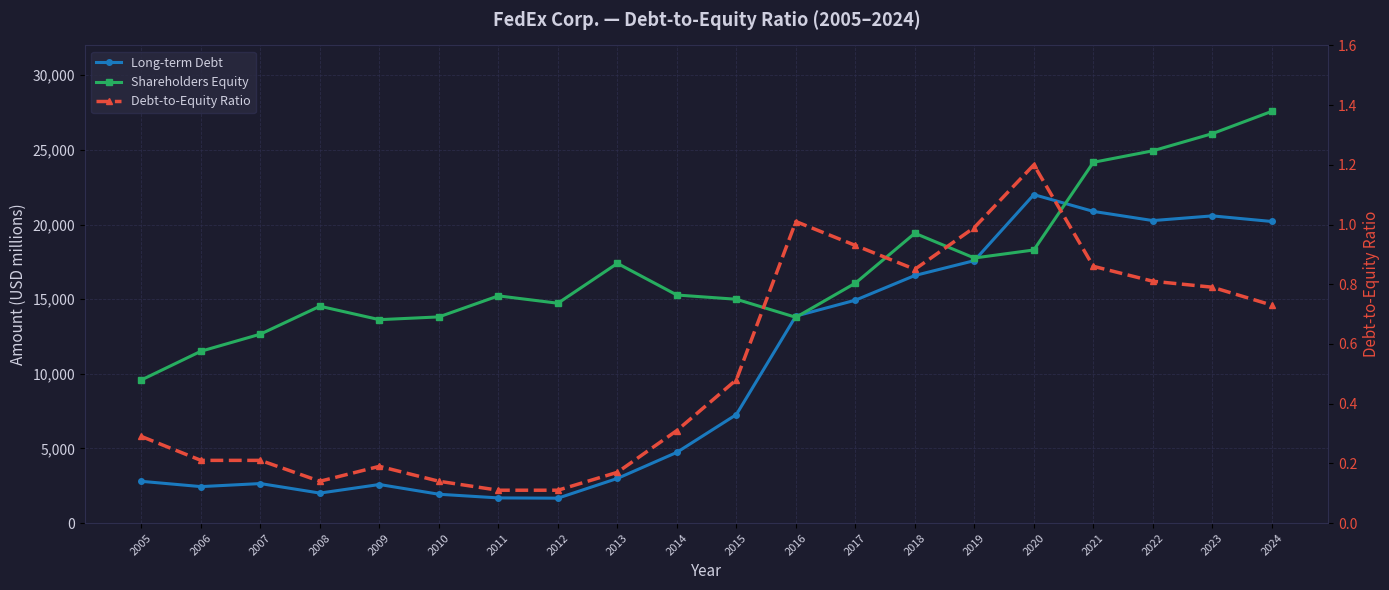

List the labels in order of Debt-to-Equity Ratio value, largest first.

2020, 2016, 2019, 2017, 2021, 2018, 2022, 2023, 2024, 2015, 2014, 2005, 2006, 2007, 2009, 2013, 2008, 2010, 2011, 2012